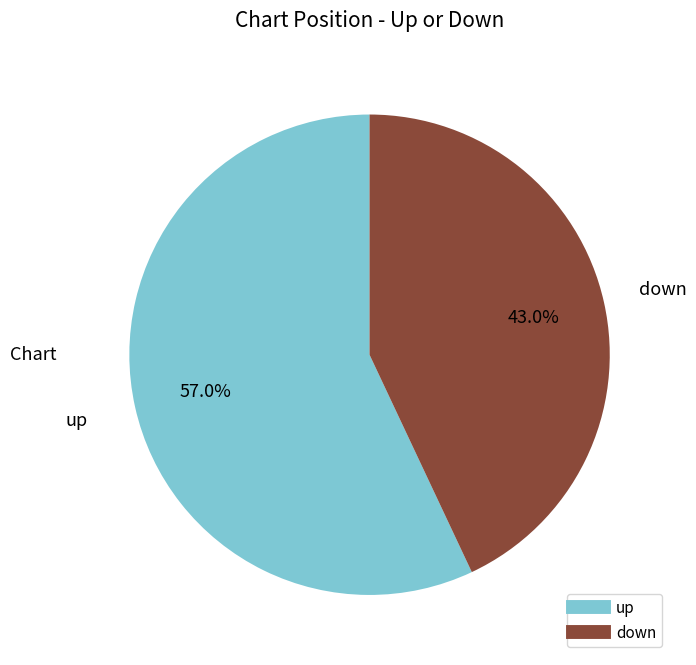

Do down and up together represent more than half of the pie?

Yes